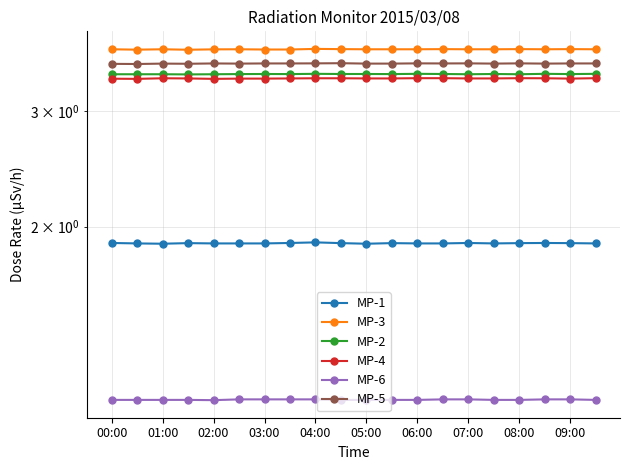

At which label is MP-3 closest to 3?

03:00